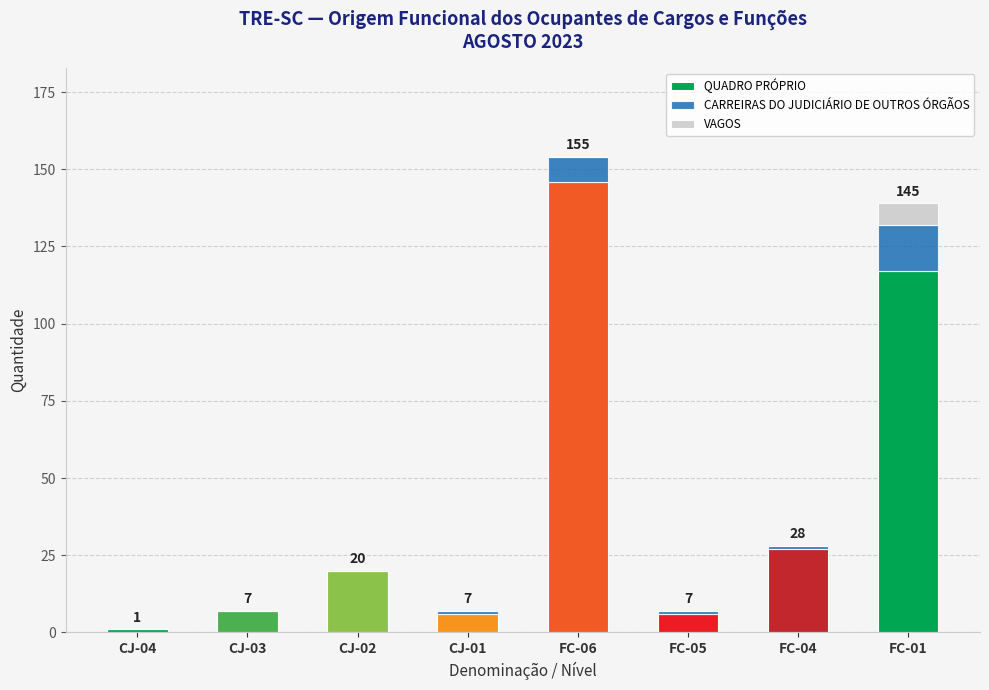

What is the total value across all series at CJ-02?

20